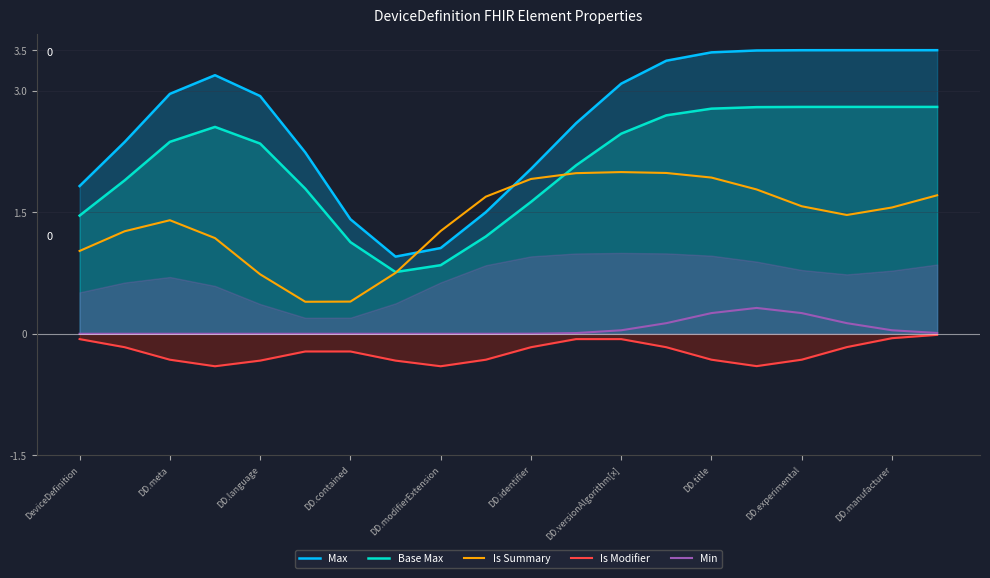

Which series has the largest total across all categories?

Max